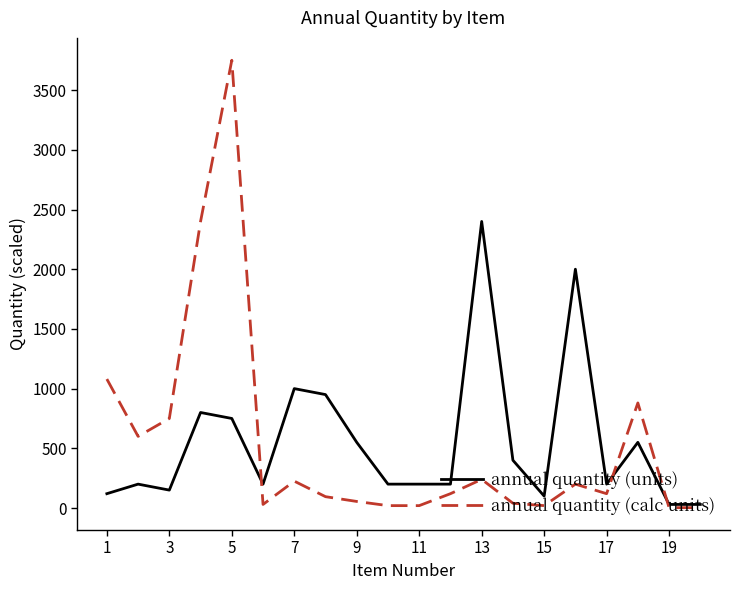

True or false: annual quantity (units) and annual quantity (calc units) intersect in this chart.

True